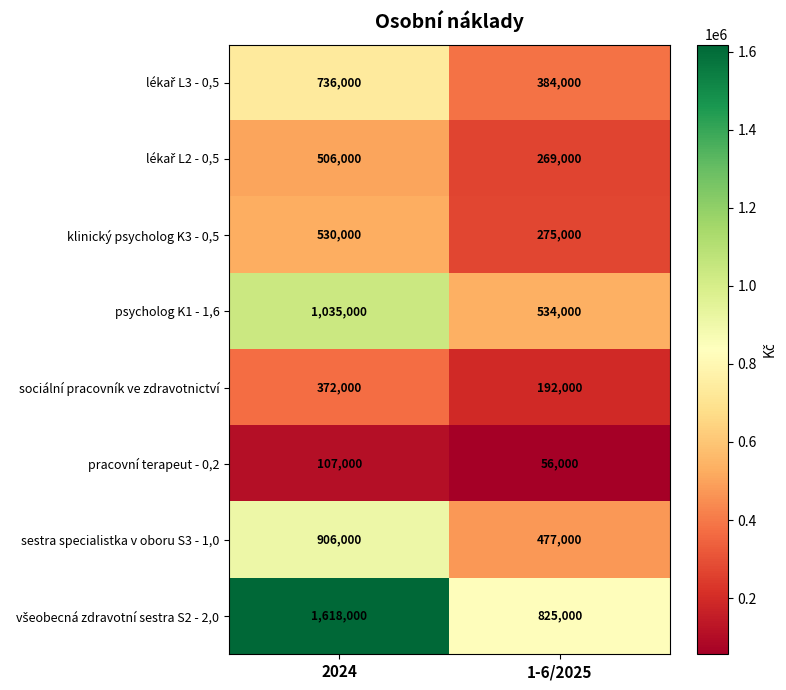

What is the average value of the psycholog K1 - 1,6 series?

784500